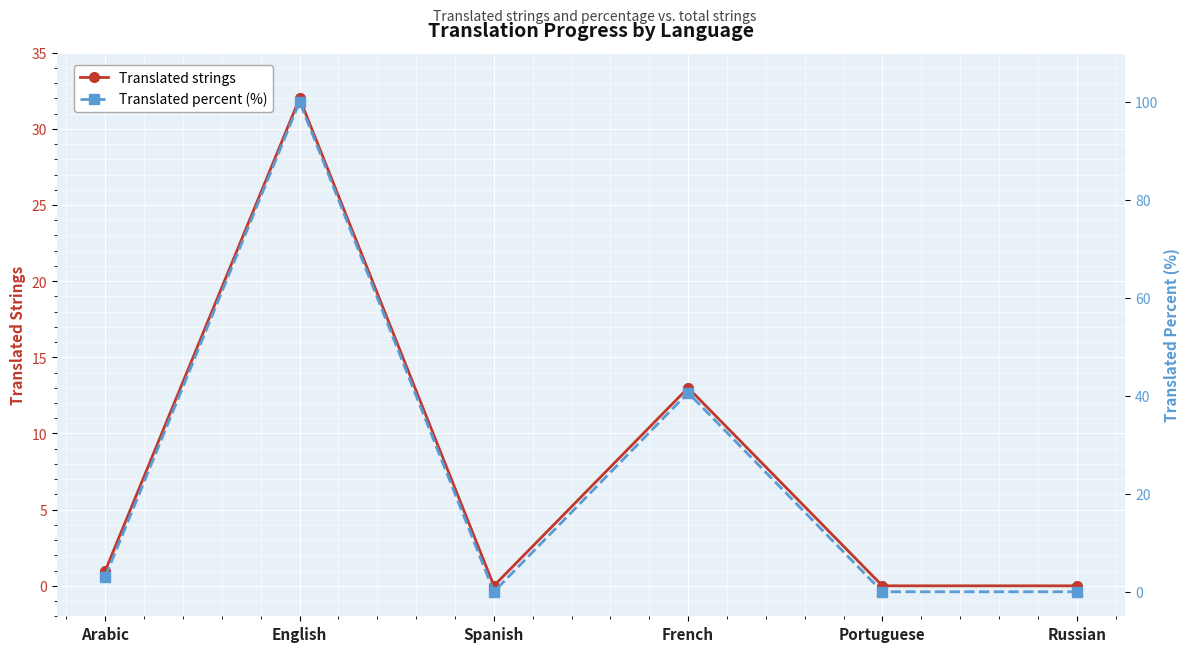

How many data points in Translated percent (%) are less than 3?

3